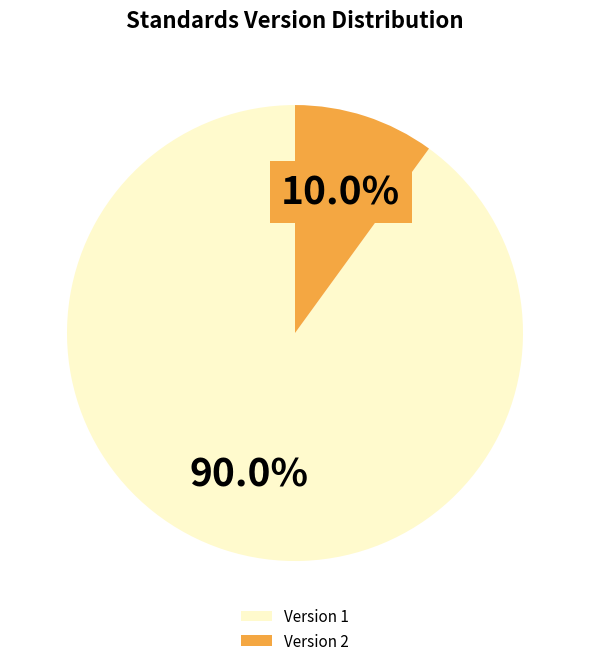

The Version 1 slice represents 19% of the pie. True or false?

False